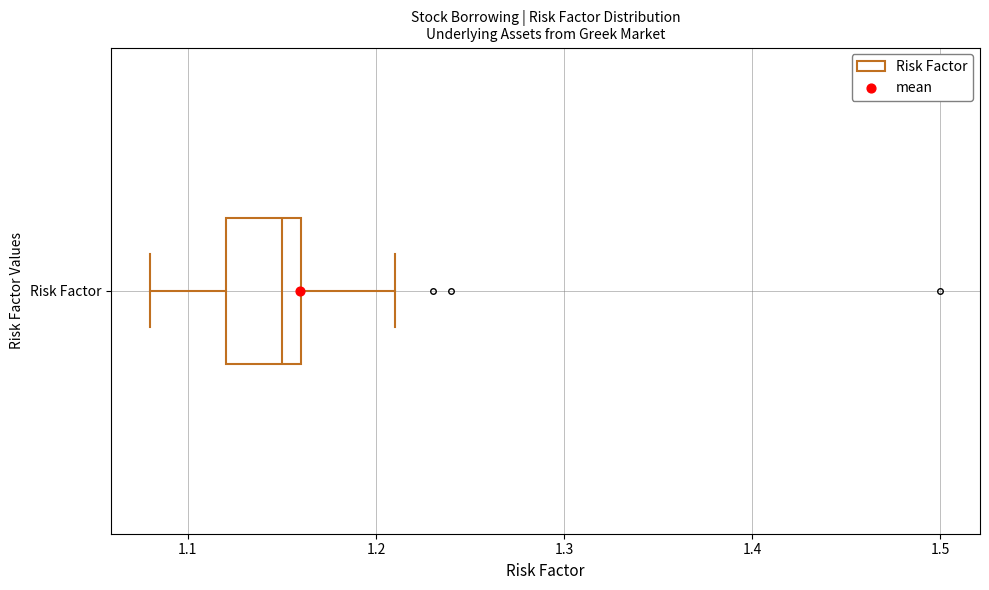

Where does the left whisker of the box for Risk Factor end on the x-axis? The values are not printed on the chart, so give them approximately, as read against the axis.

1.08